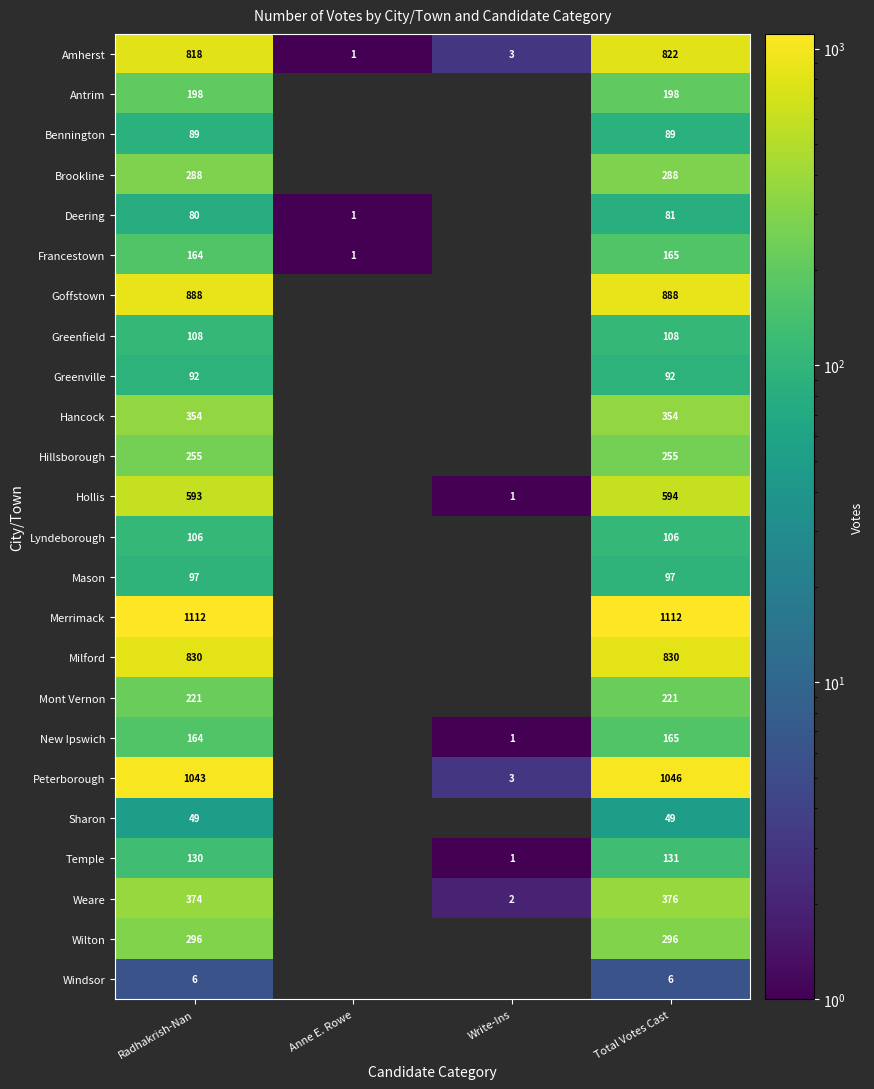

What is the spread (max minus min) of values at Radhakrish-Nan?

1106